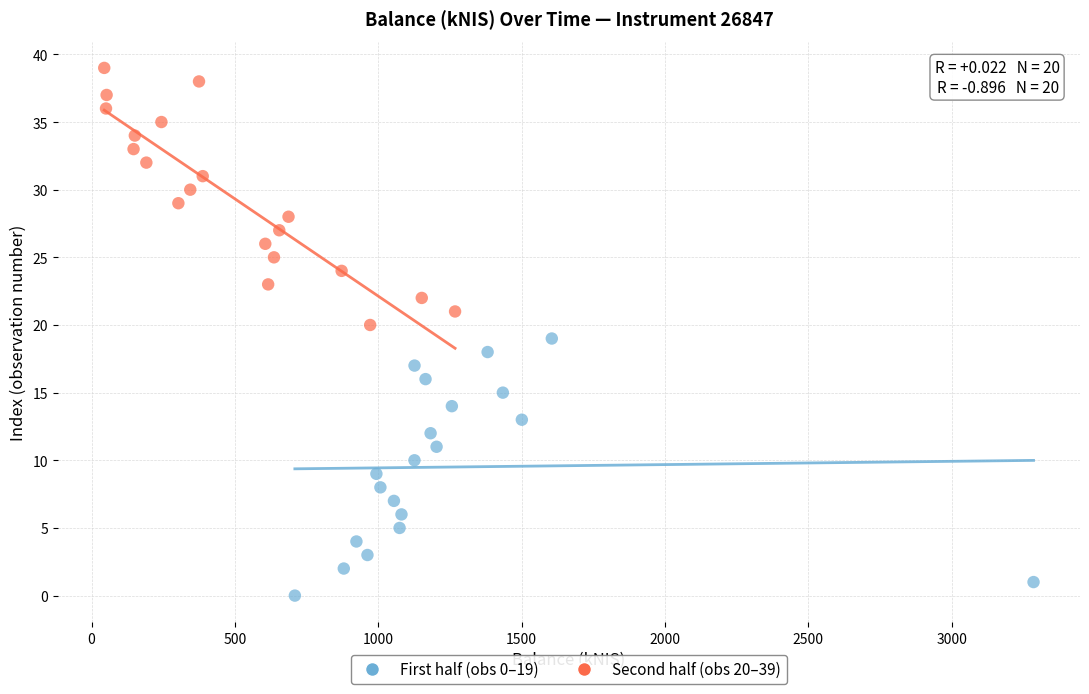

What are all the series names shown in the legend?

First half (obs 0–19), Second half (obs 20–39)